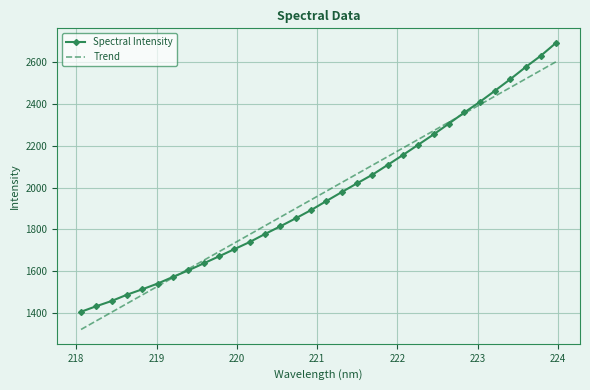

Which series has the widest spread of values?

Spectral Intensity